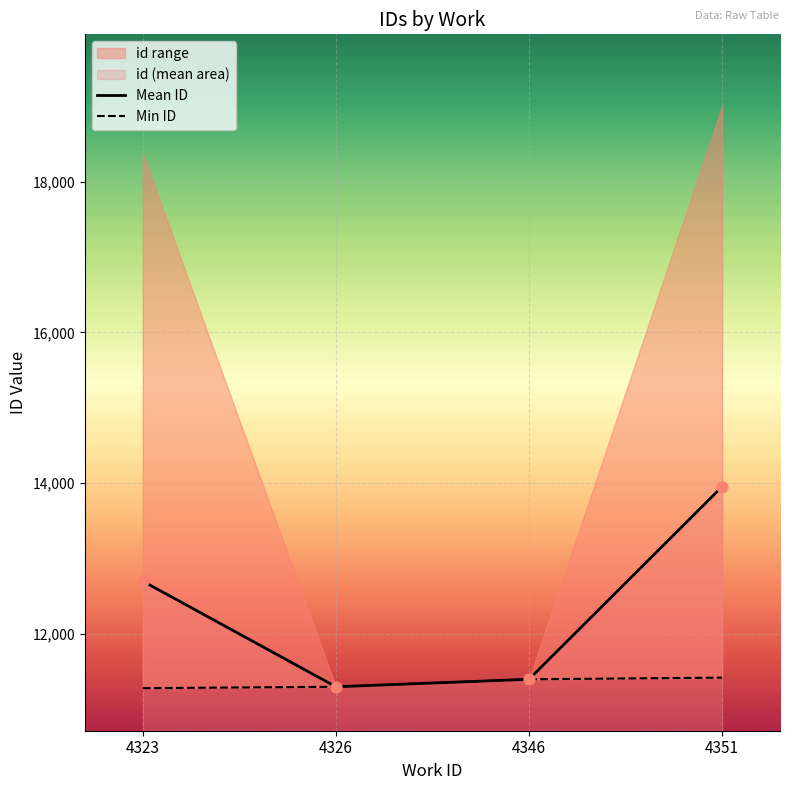

True or false: Mean ID has more than 0 interior local peaks.

False